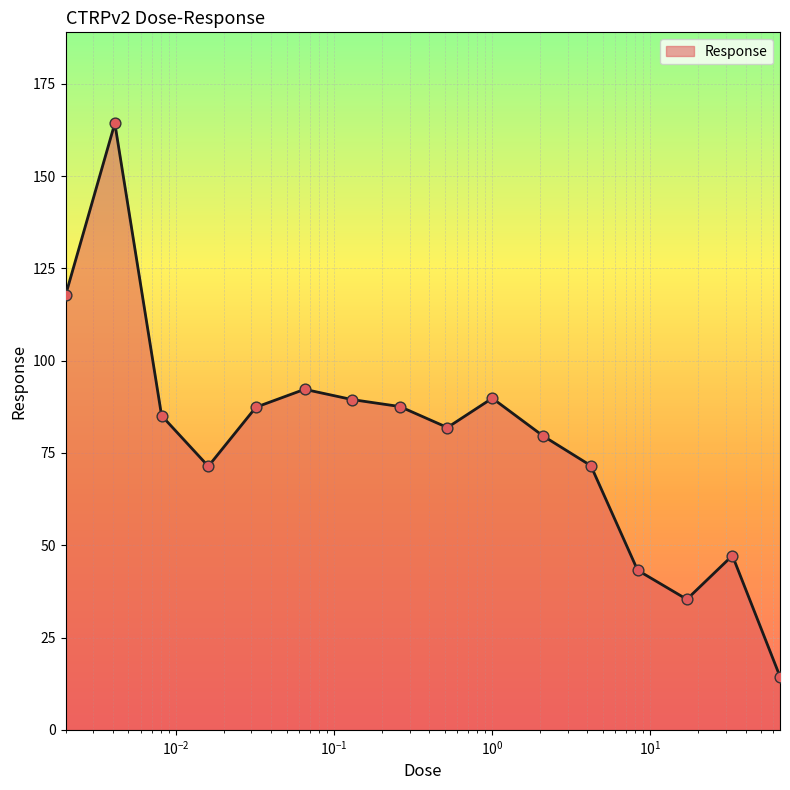

What is the minimum value shown in the chart?

14.4